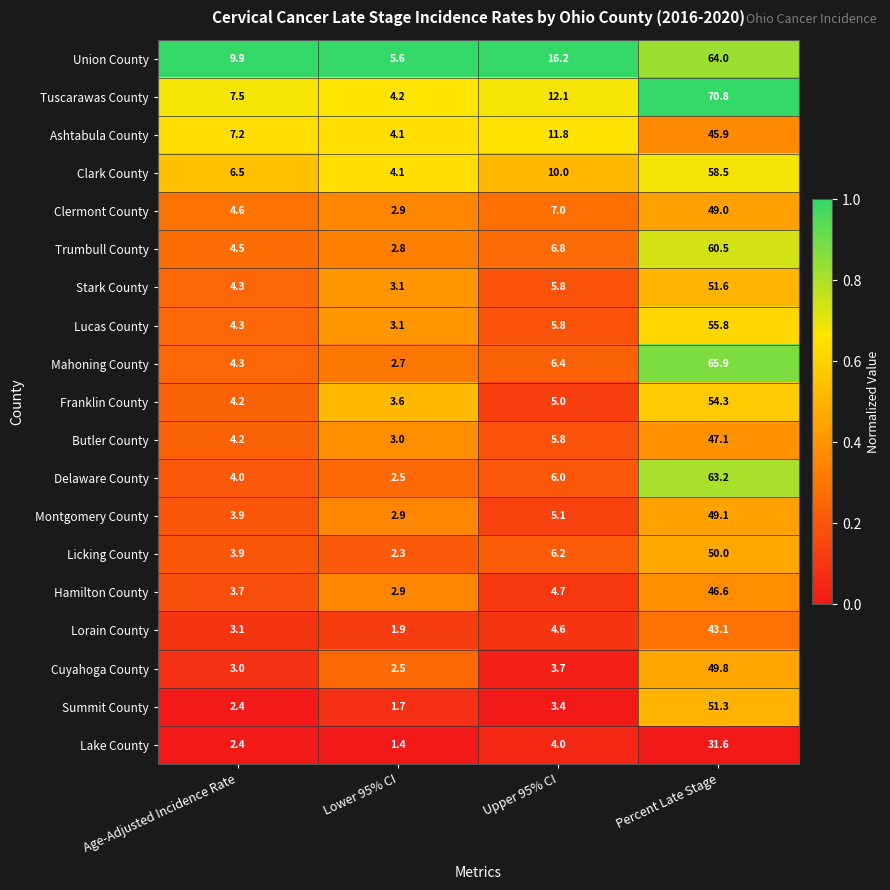

What is the approximate value of Mahoning County at Upper 95% CI?

6.4